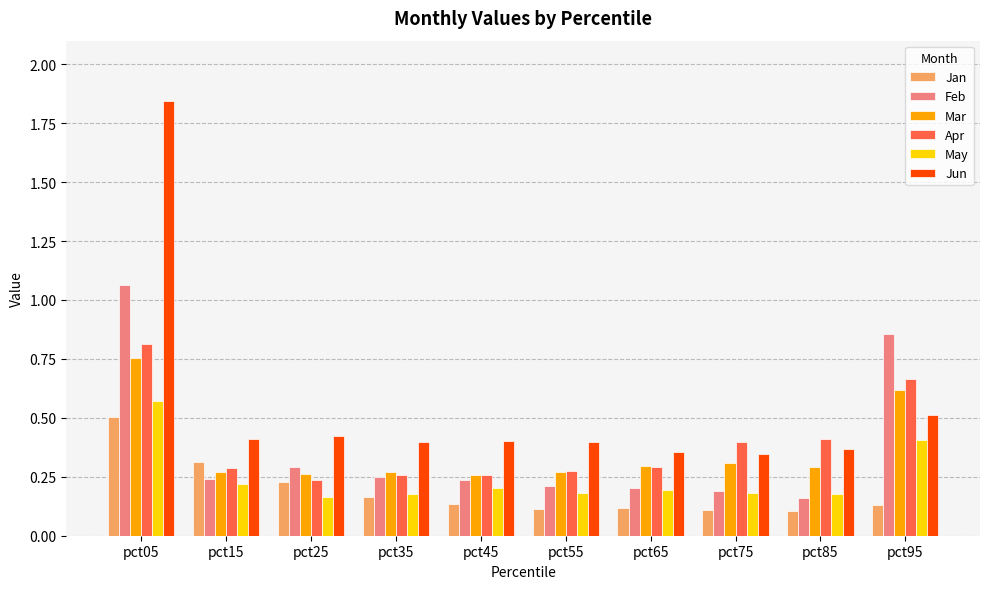

At which label is Jun closest to 1?

pct95